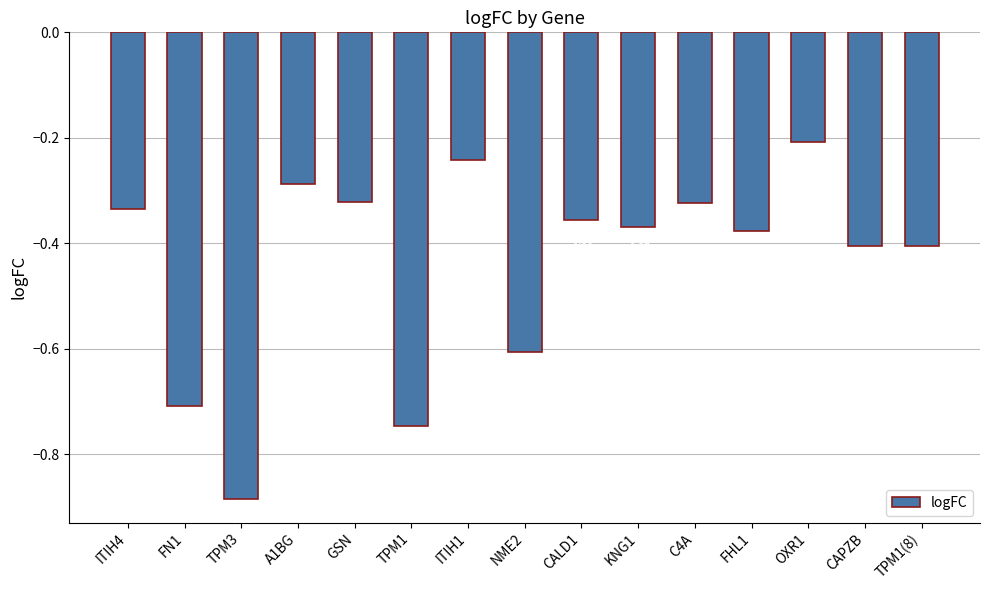

What is the label of the 6th bar from the right?

KNG1